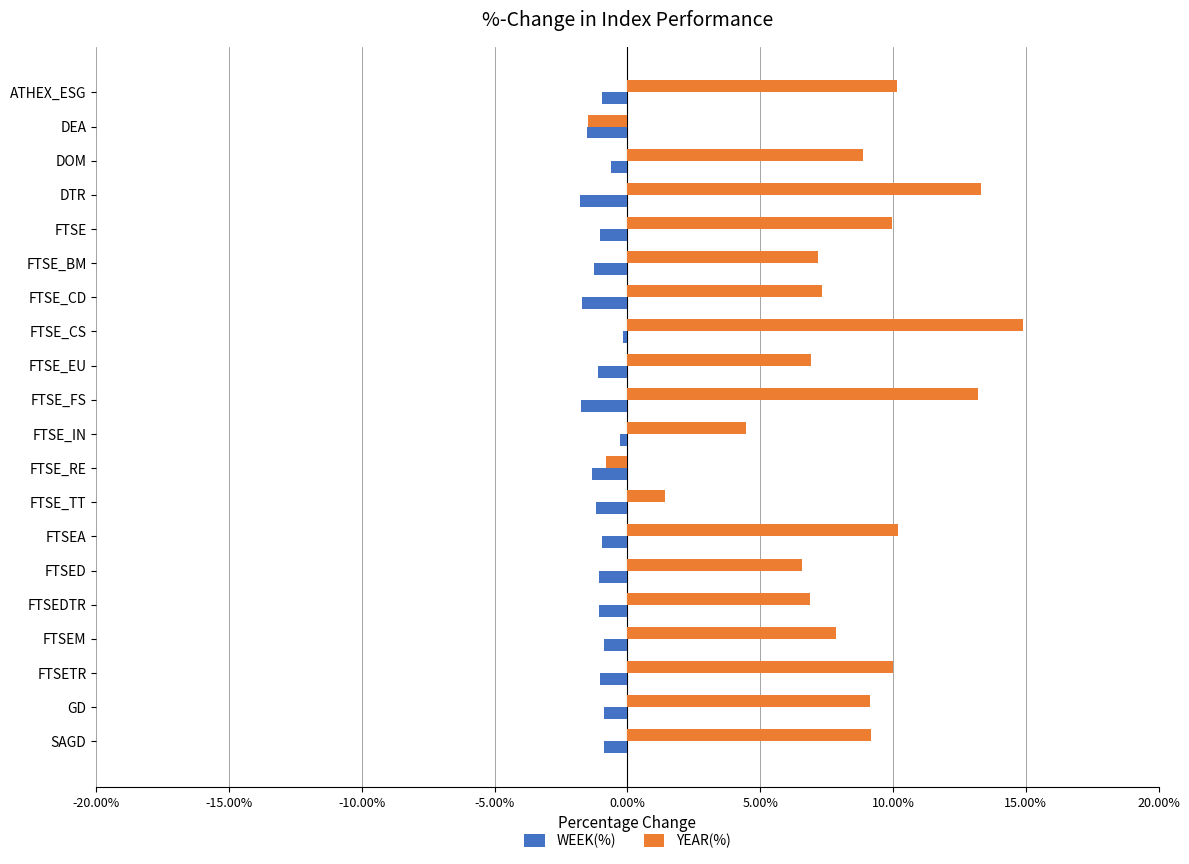

What is the maximum value shown in the chart?

14.9